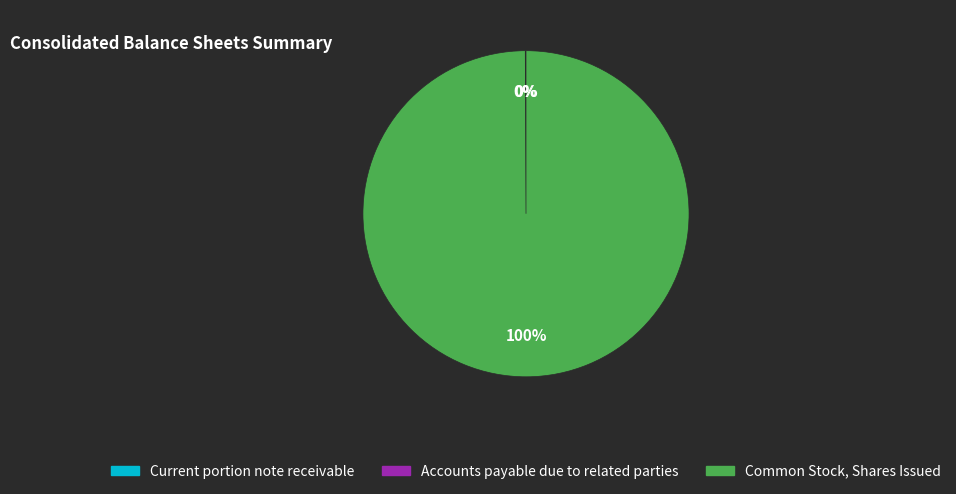

What is the largest slice in the pie chart?

Common Stock, Shares Issued